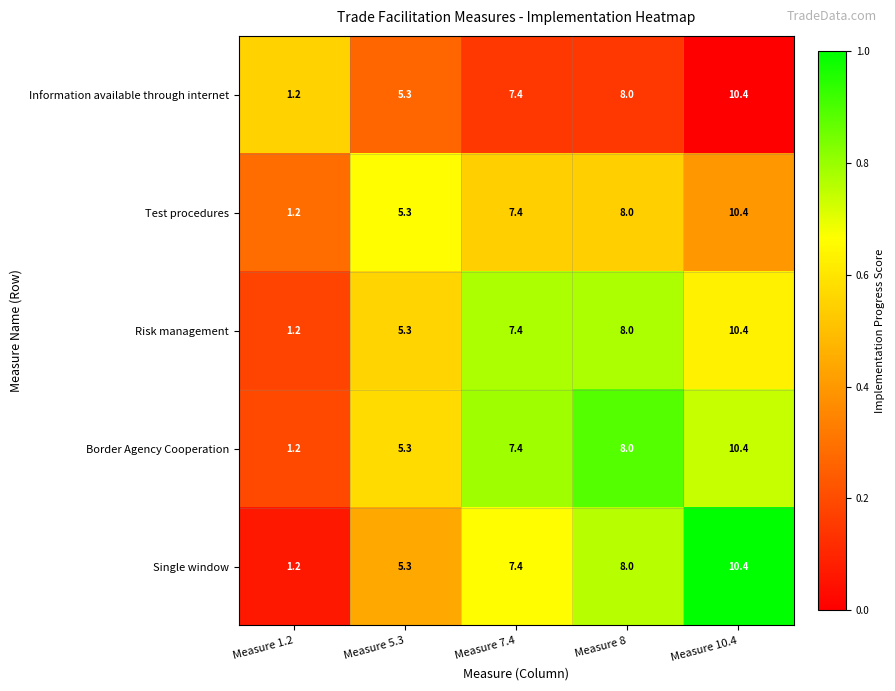

At how many categories does at least one series exceed 5?

4